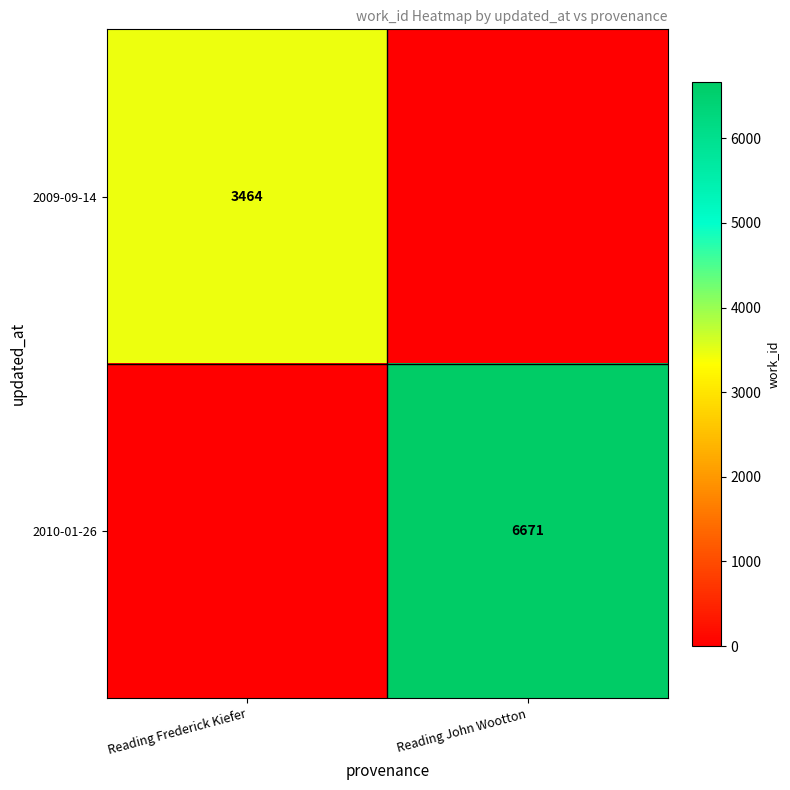

True or false: 2010-01-26 has a value of 6671 at Reading John Wootton.

True